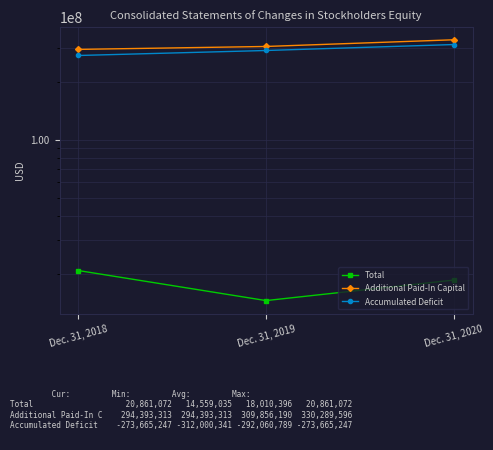

What is the total value across all series at Dec. 31, 2018?

588919632